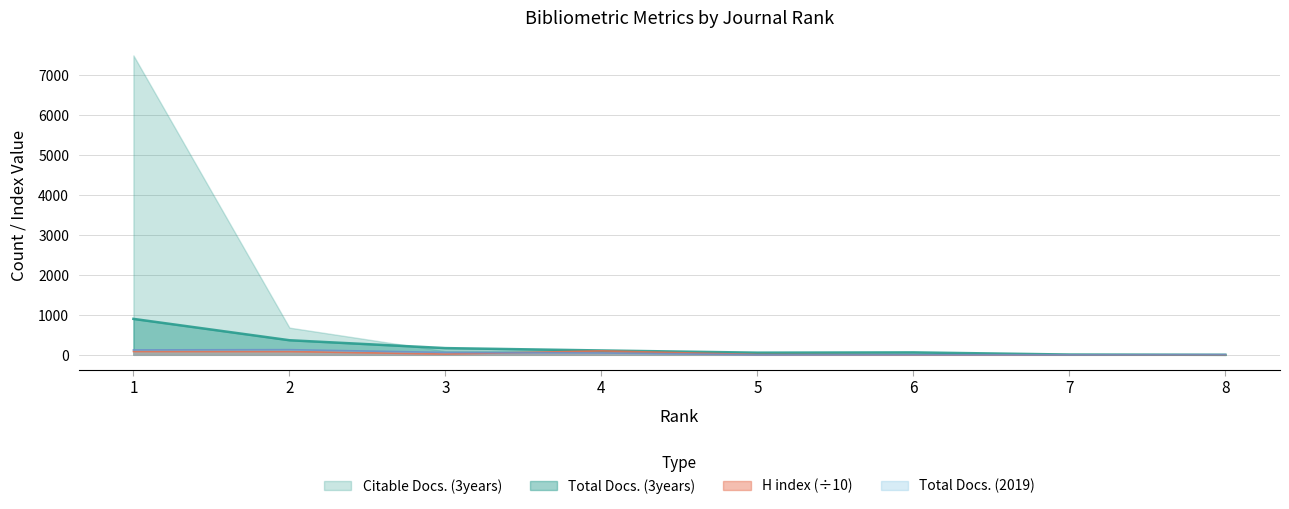

In Total Docs. (2019), how many points are lower than both neighbors (excluding endpoints)?

2